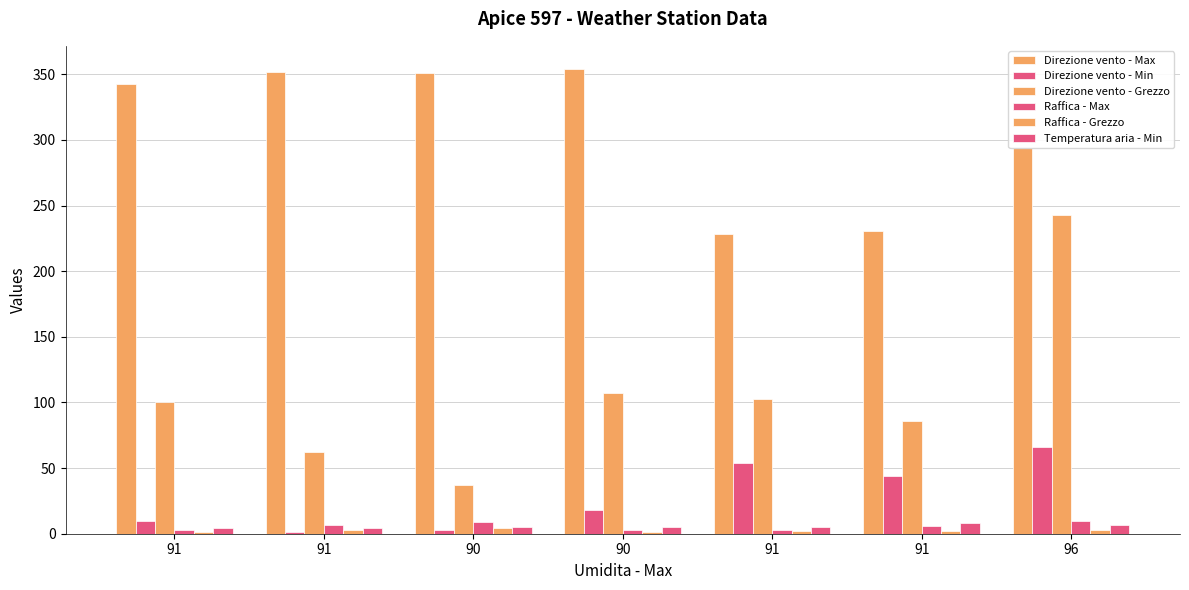

Does the chart contain stacked bars?

No